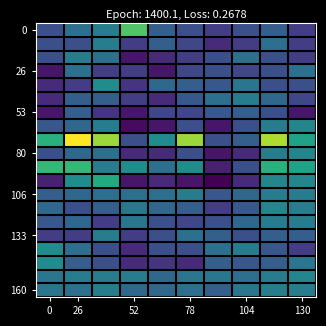

At which category is the sum across all series the highest?

8